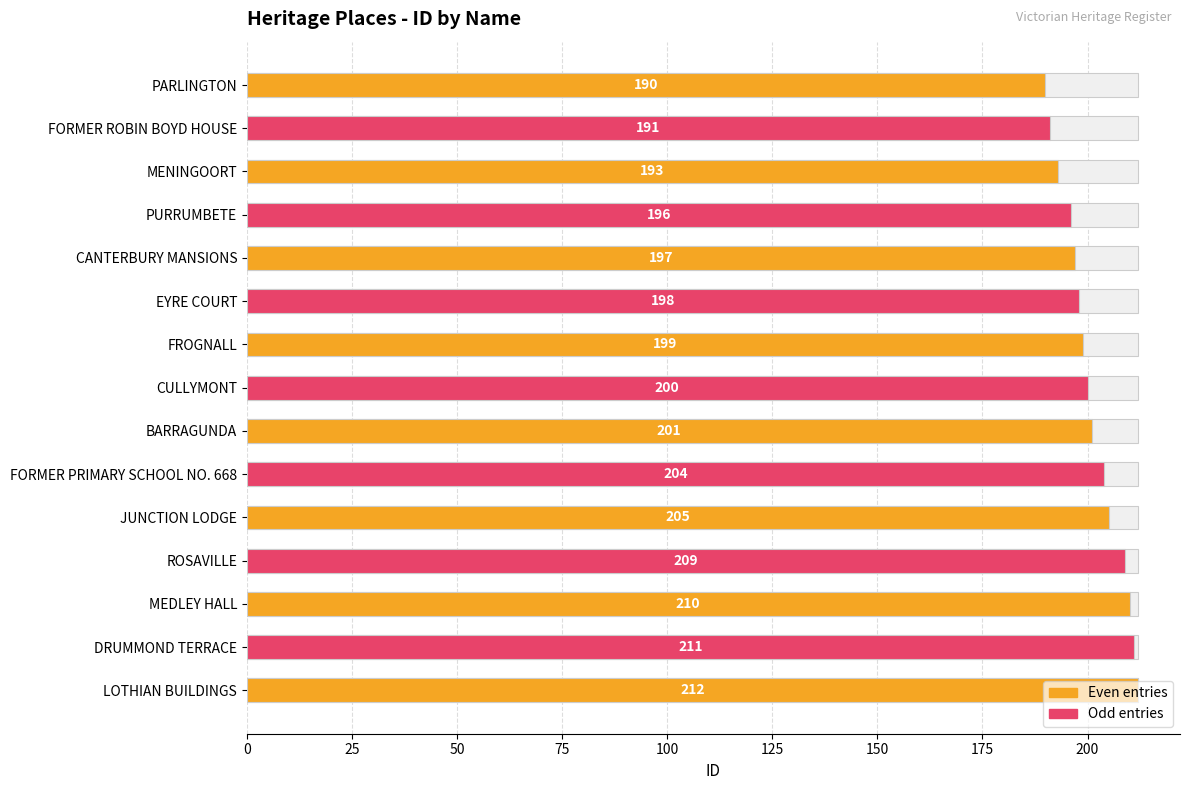

What is the value of the 13th bar from the left?

210